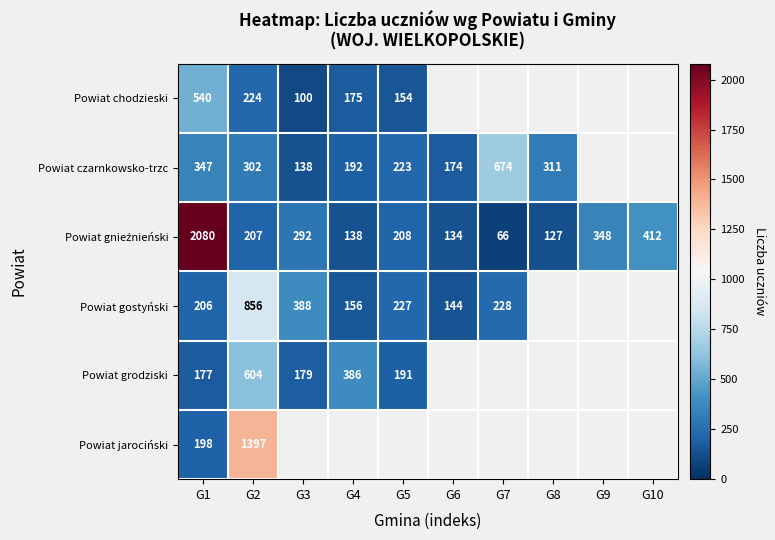

Which has a higher value, G6 or G2?

G2